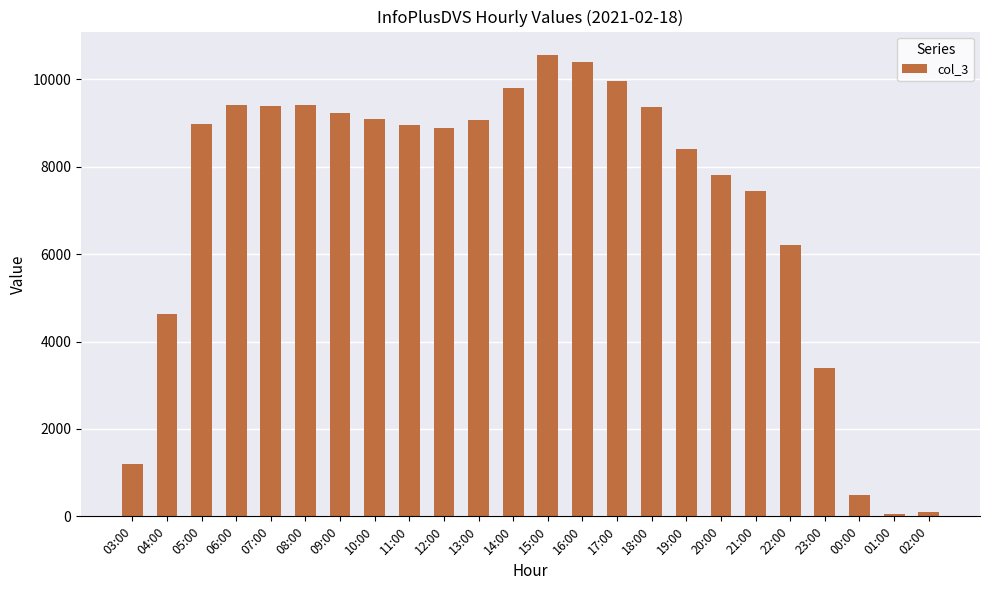

What is the difference between the maximum and minimum values?

10508